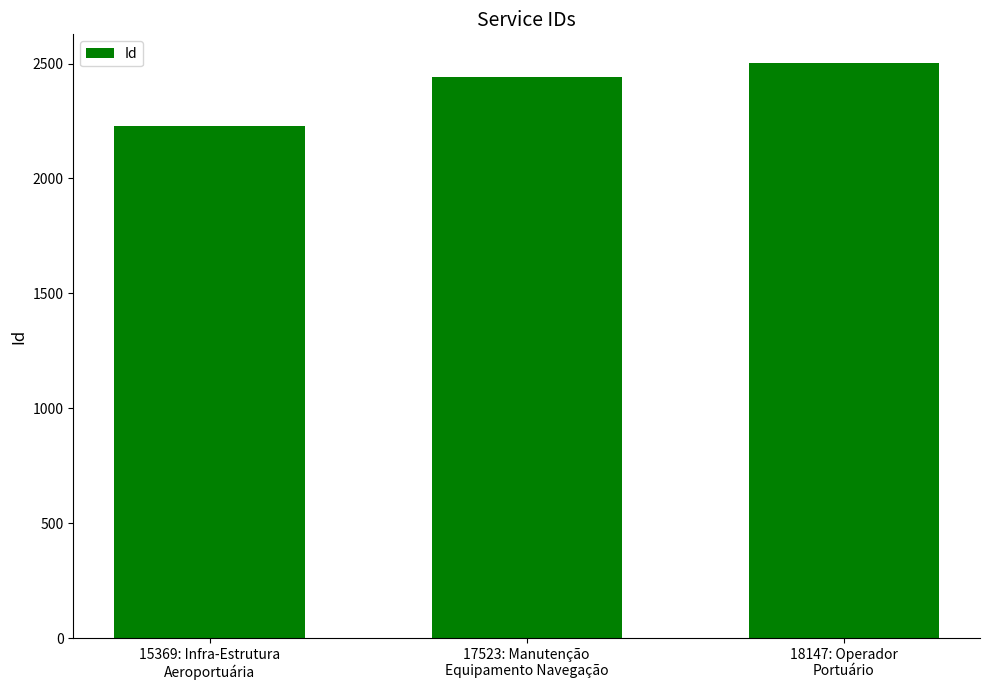

The chart shows a value of 1453 at 18147: Operador
Portuário. True or false?

False